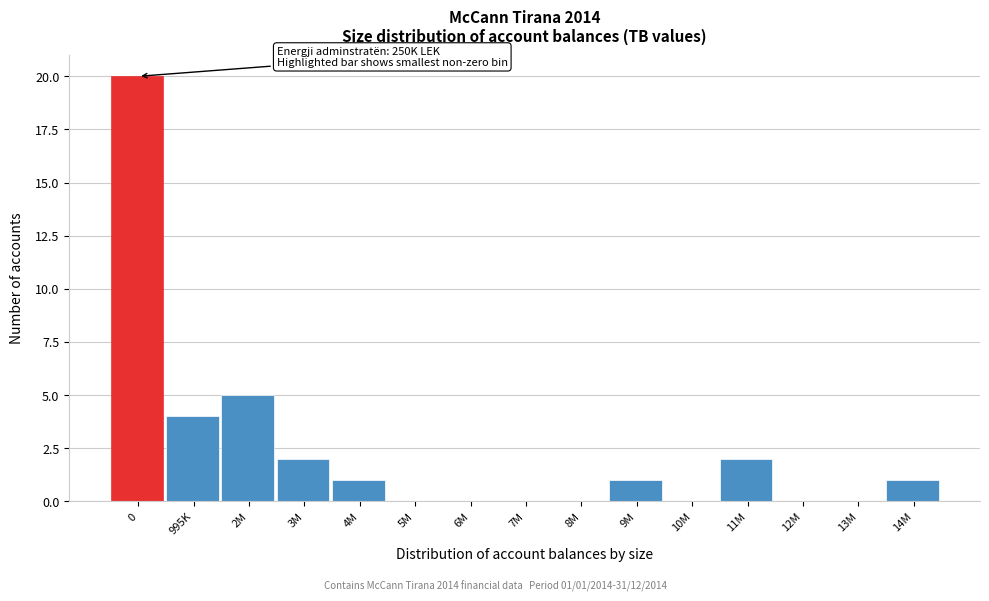

Reading left to right, extract all data points from this chart.

0=20	995K=4	2M=5	3M=2	4M=1	5M=0	6M=0	7M=0	8M=0	9M=1	10M=0	11M=2	12M=0	13M=0	14M=1